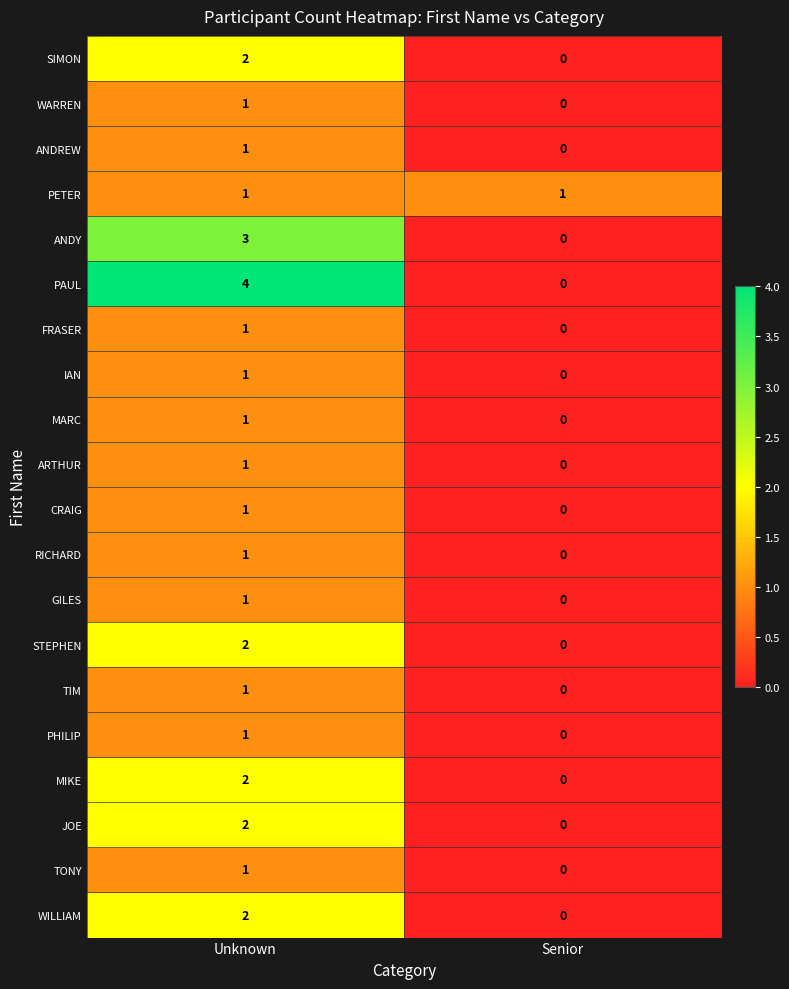

Where is ANDREW nearest to the value 0?

Senior